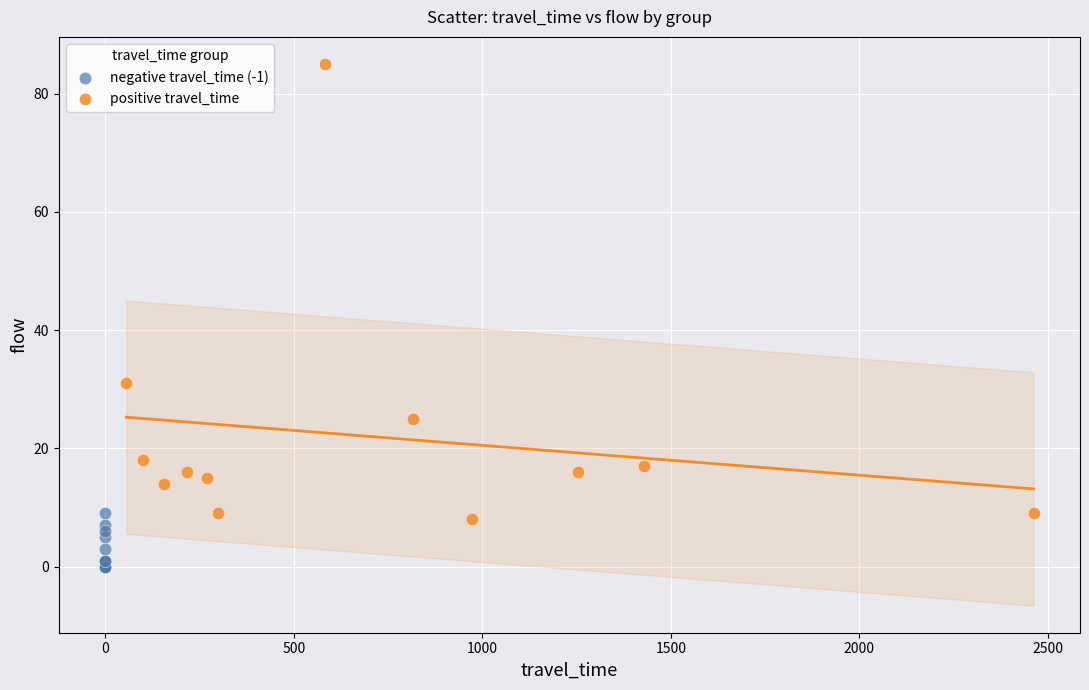

What are all the series names shown in the legend?

negative travel_time (-1), positive travel_time